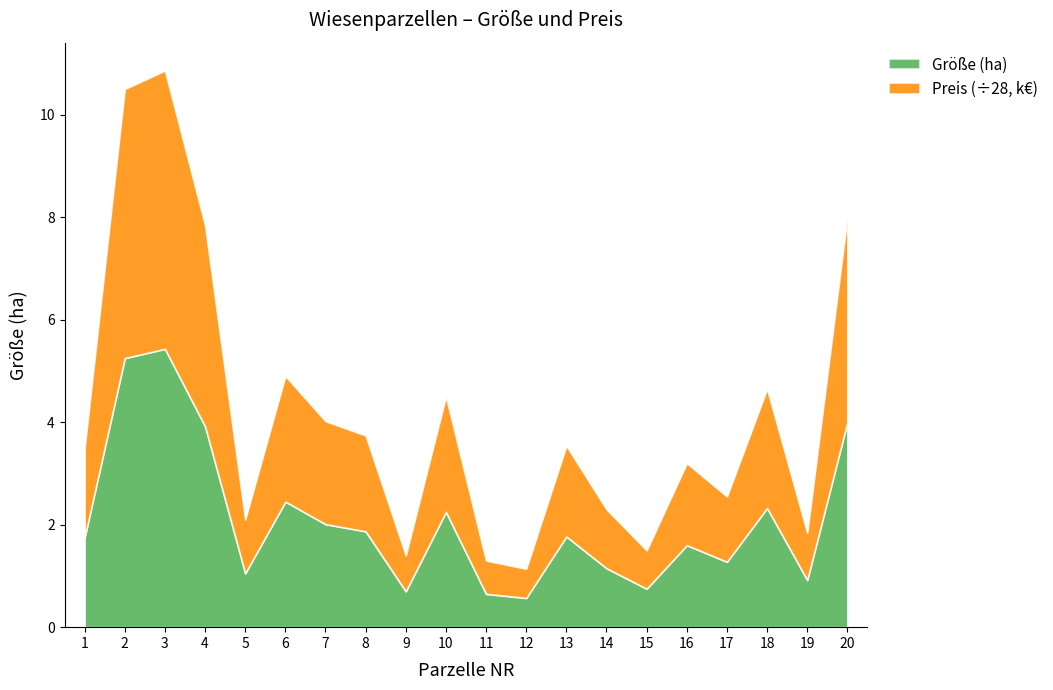

True or false: Preis (k€) and Größe (ha) intersect in this chart.

False